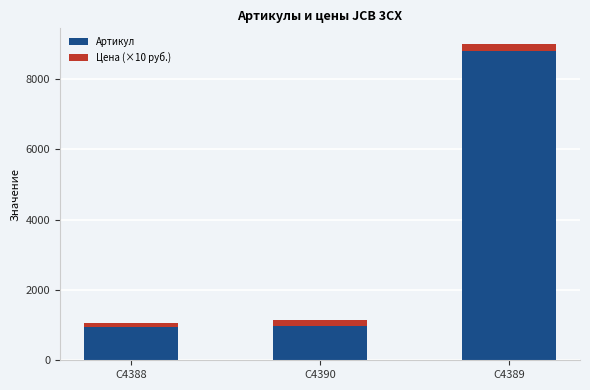

What is the difference between the Артикул values at C4389 and C4390?

7839